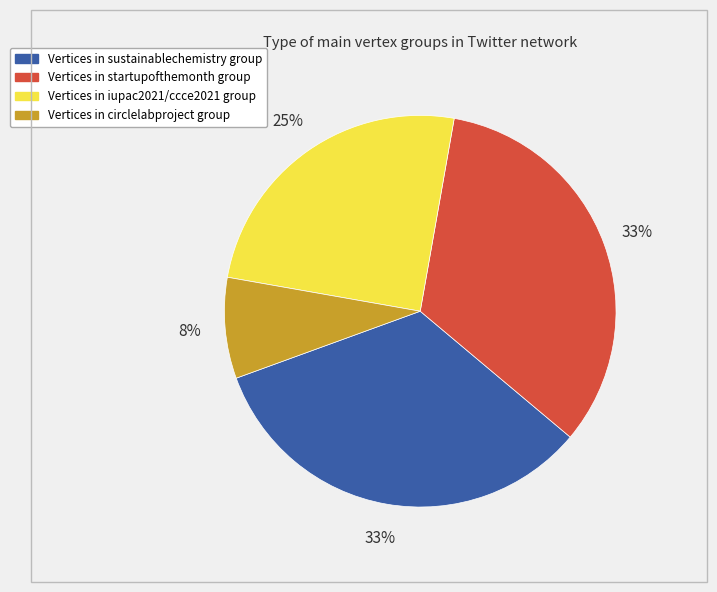

How many segments does this pie chart have?

4